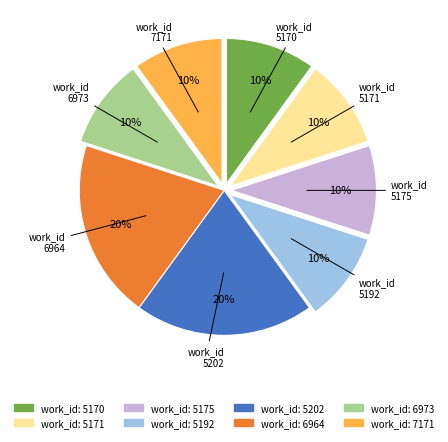

To the nearest percent, what is the difference between the largest and smallest slice percentages?

10%